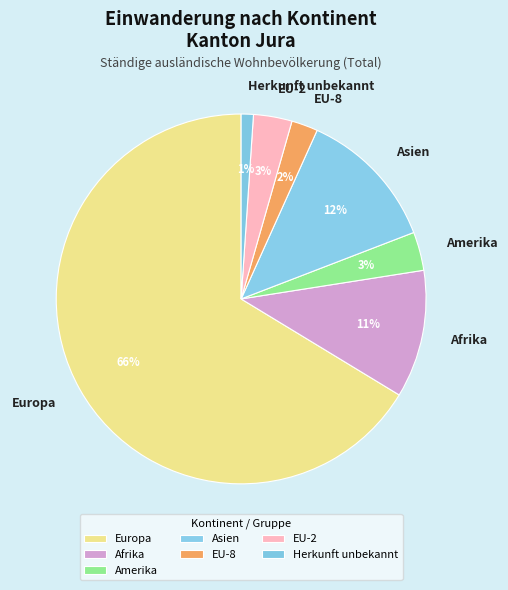

To the nearest percent, what is the average slice percentage?

14%